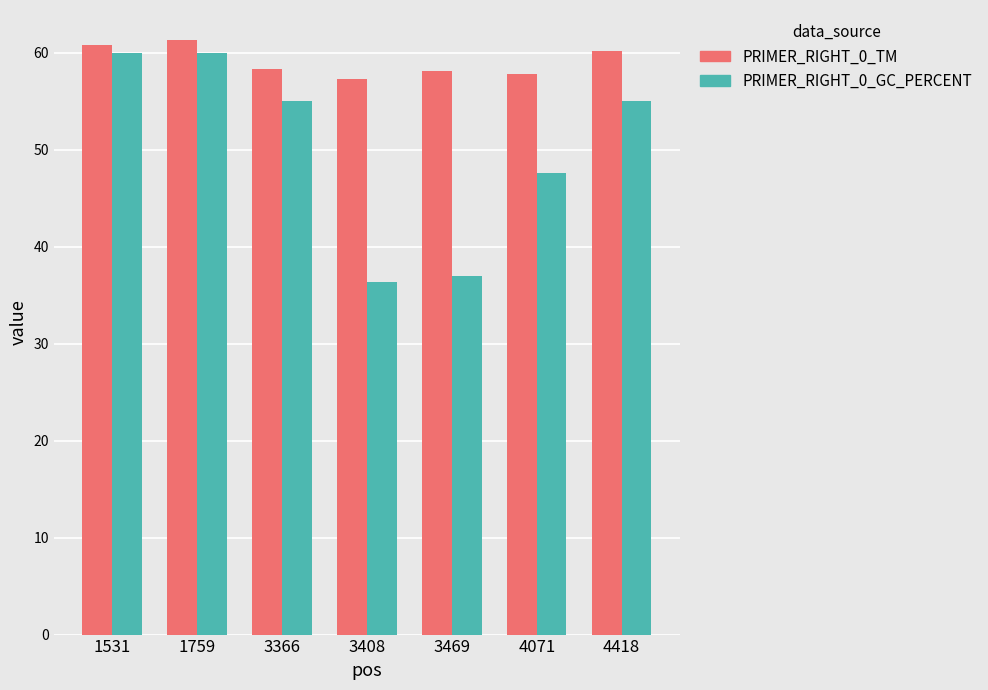

What are all the series names shown in the legend?

PRIMER_RIGHT_0_TM, PRIMER_RIGHT_0_GC_PERCENT